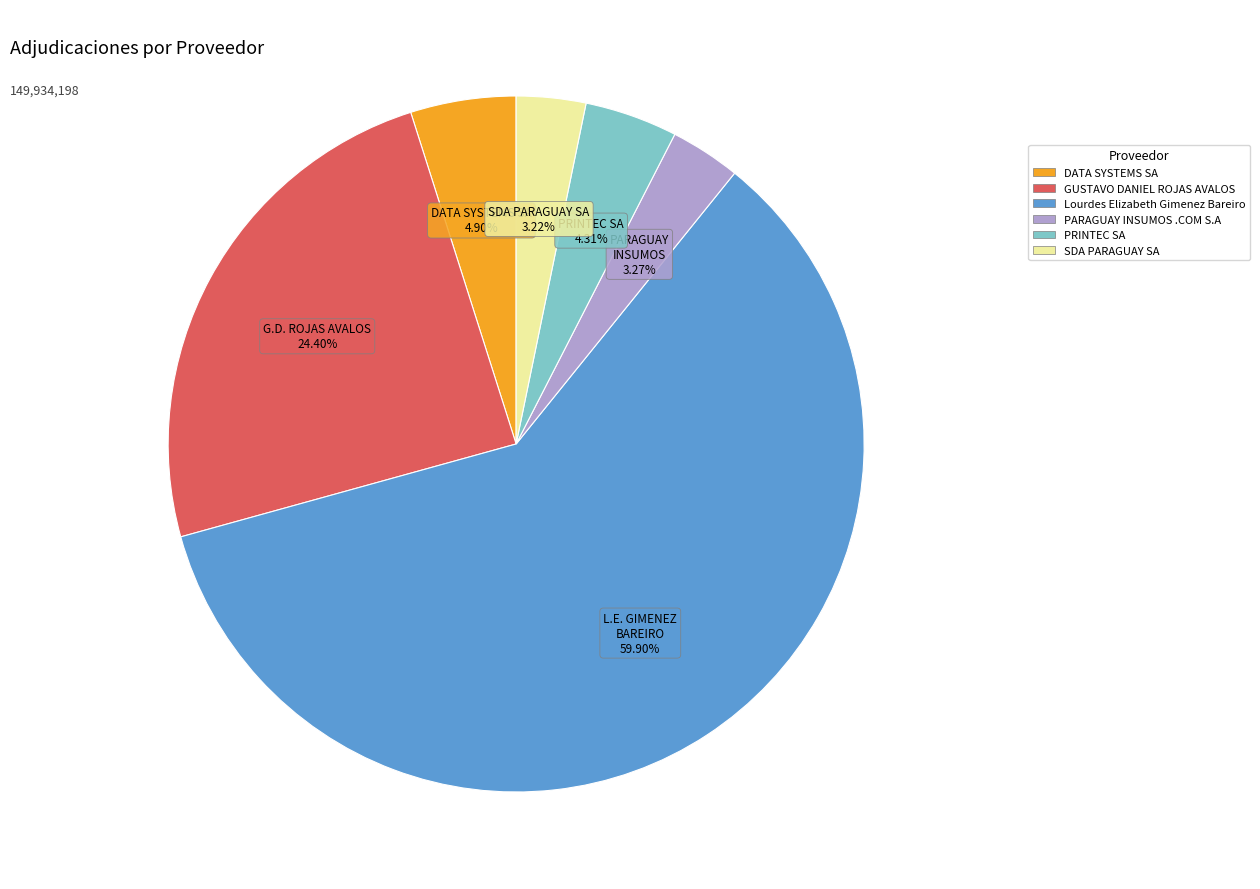

Is there a majority slice in this chart?

Yes